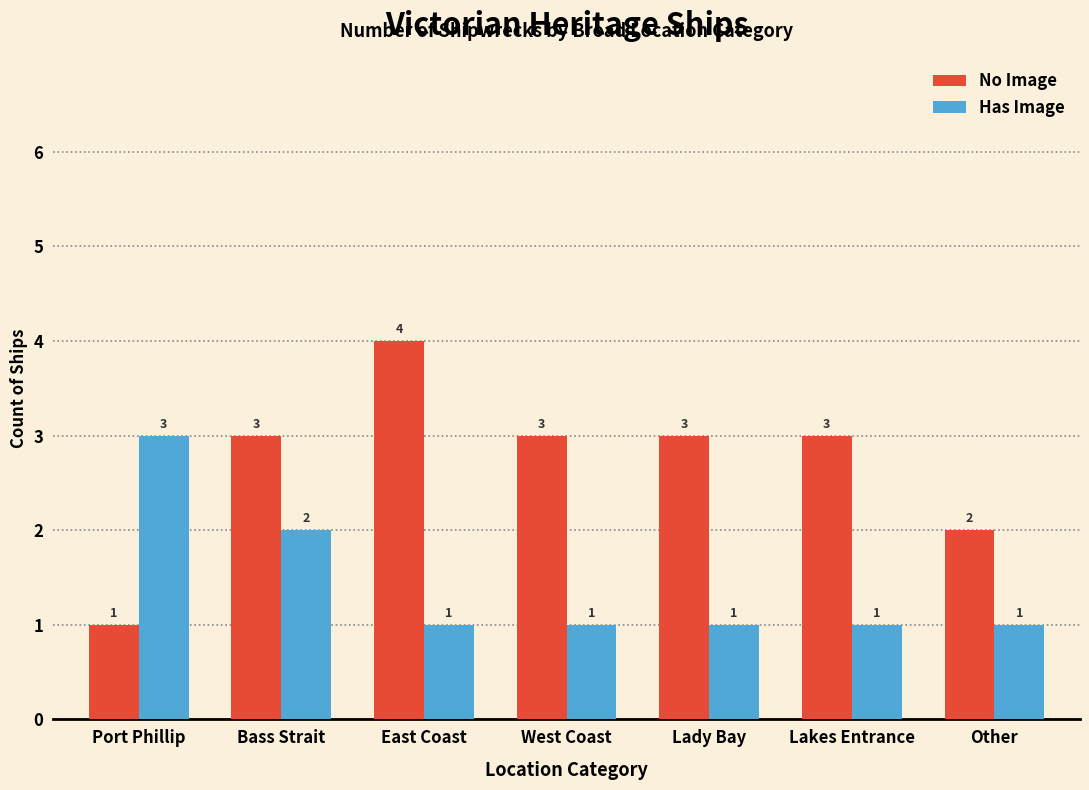

Which category has the highest value across all series?

East Coast